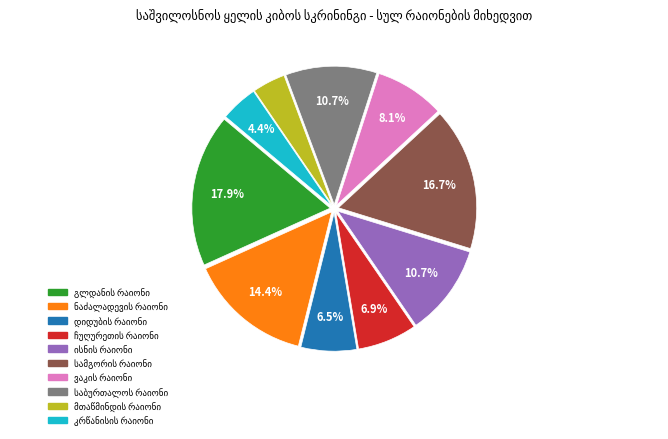

Is there a majority slice in this chart?

No